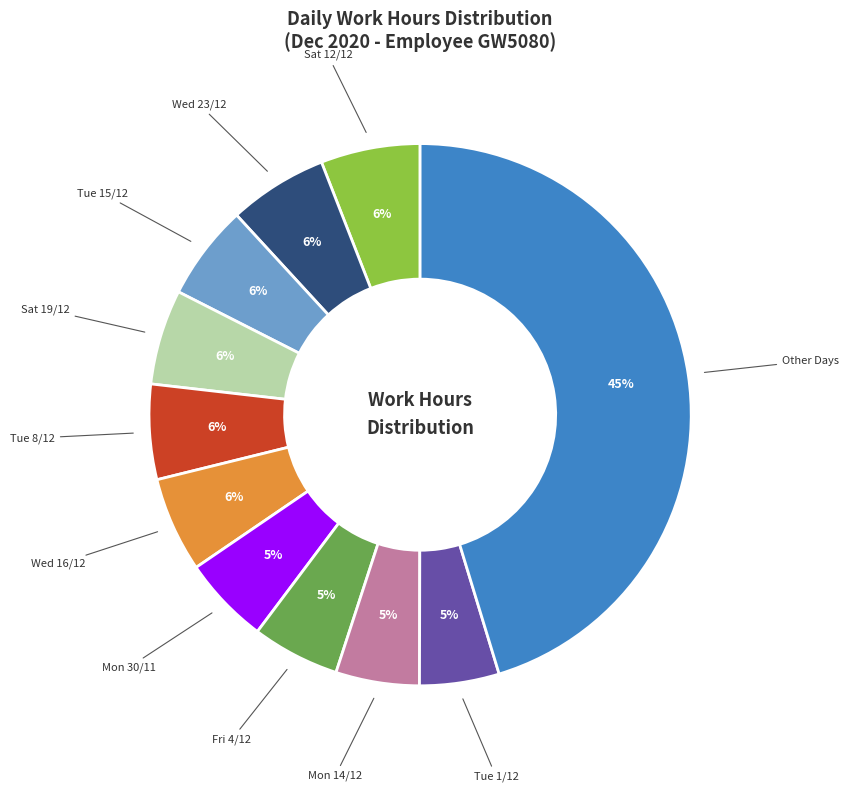

How many segments does this pie chart have?

11